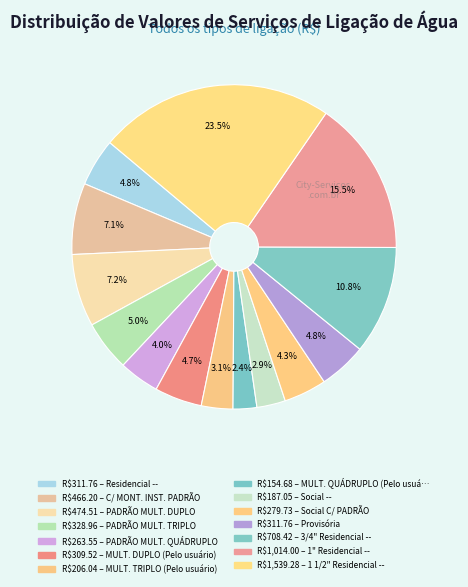

Count the number of slices in the pie.

14